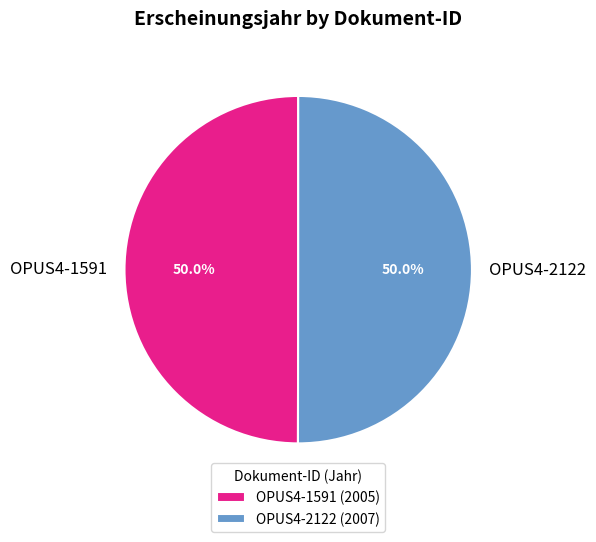

To the nearest percent, what portion does OPUS4-1591 represent?

50%